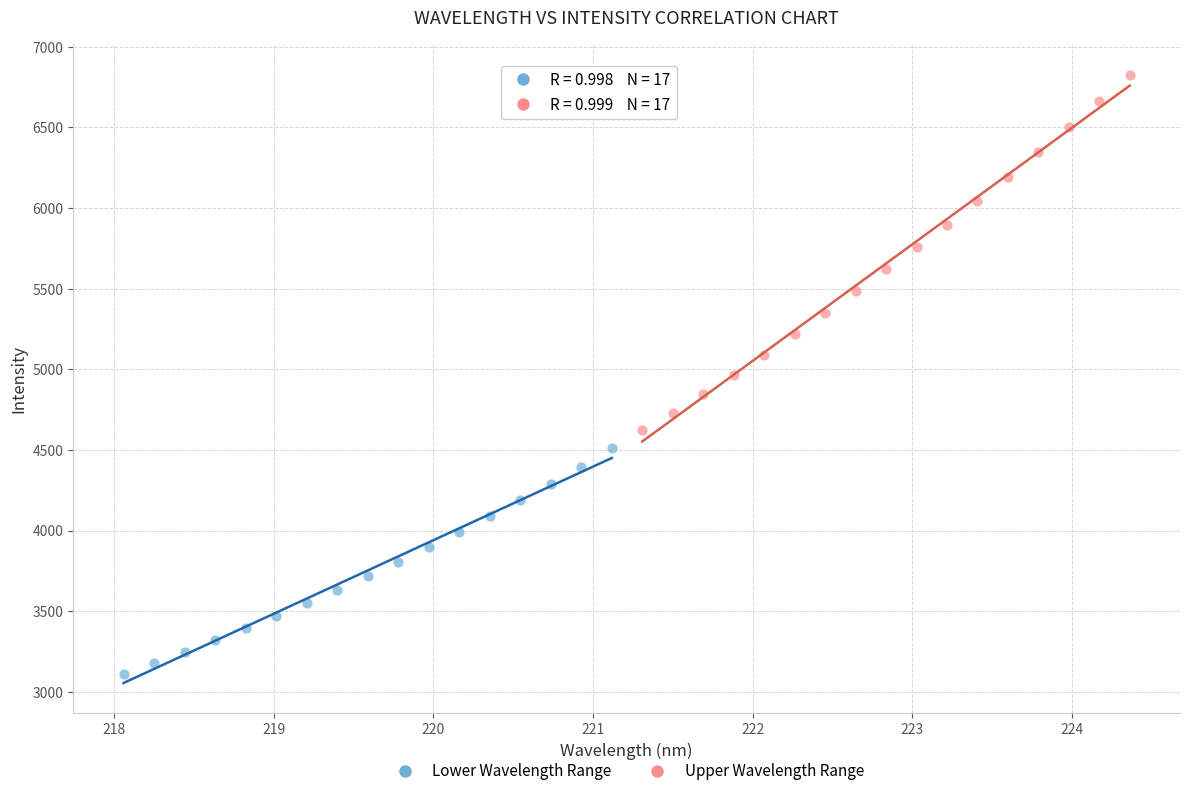

Which series has the largest Y range (max minus min)?

Upper Wavelength Range